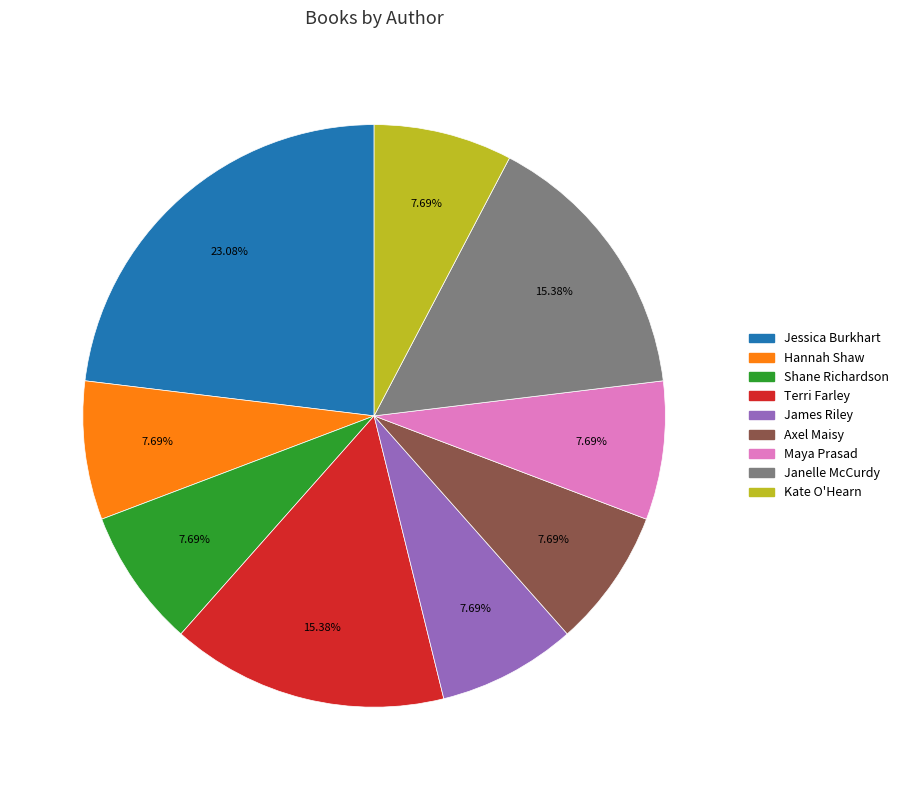

Is it true that Terri Farley is 5% of the pie?

False